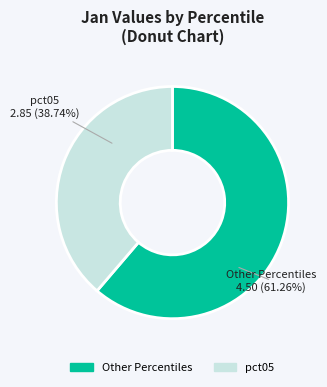

Does any single category account for the majority?

Yes